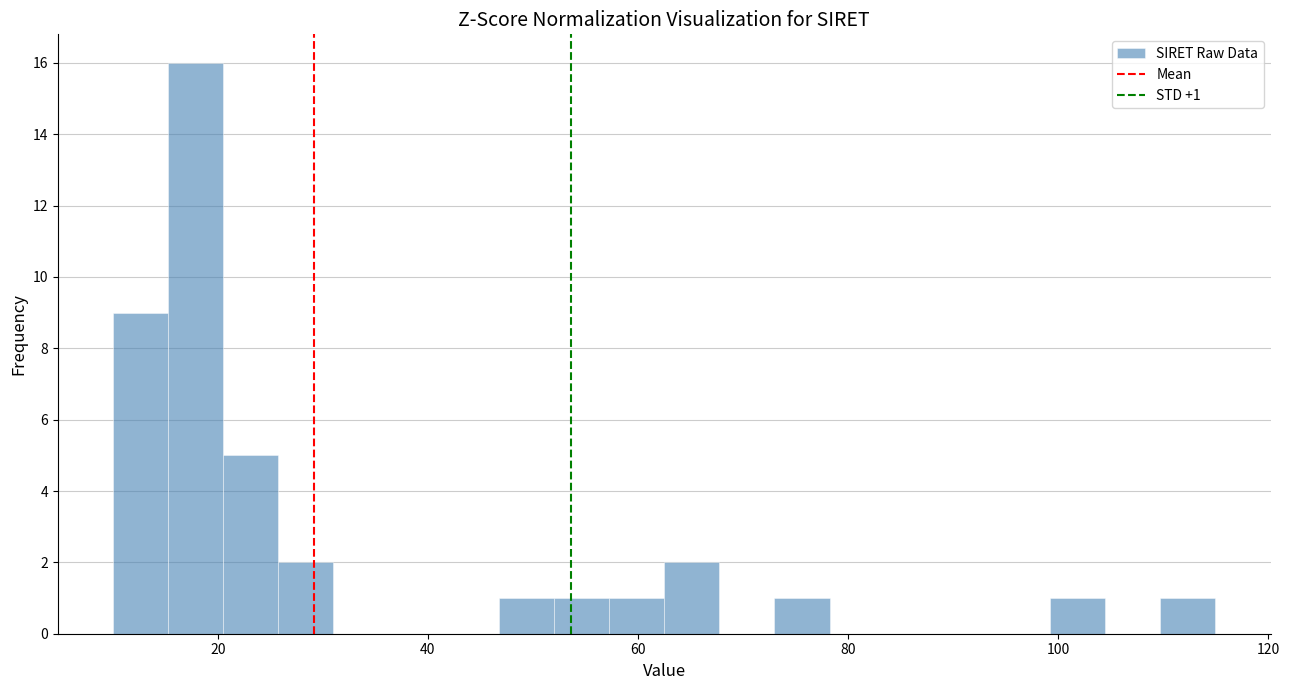

Read against the x-axis, roughly where is the centre of the tallest bar?

18